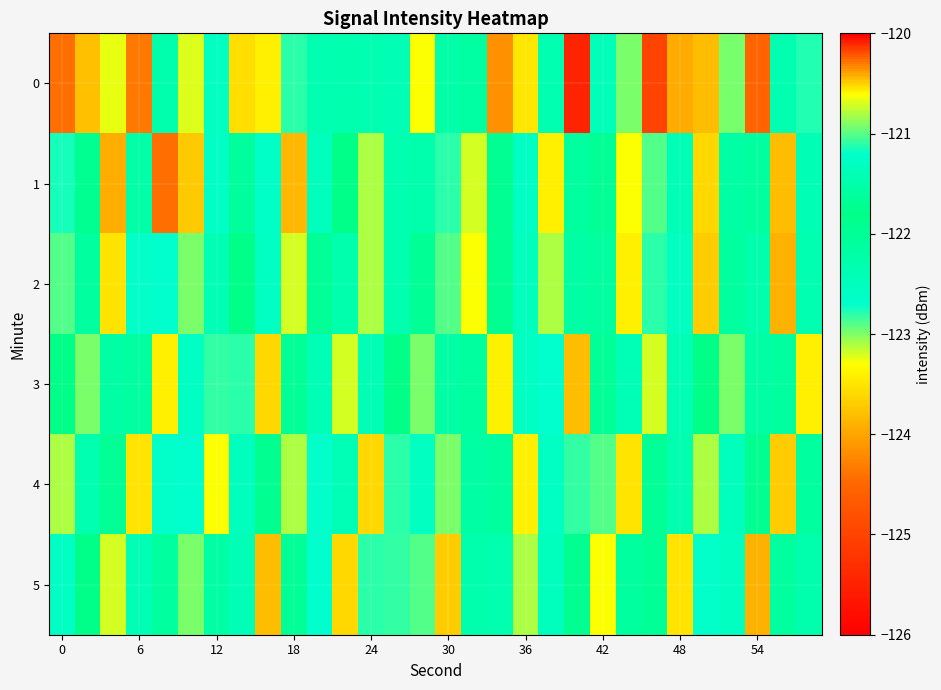

What is the smallest value displayed?

-125.5